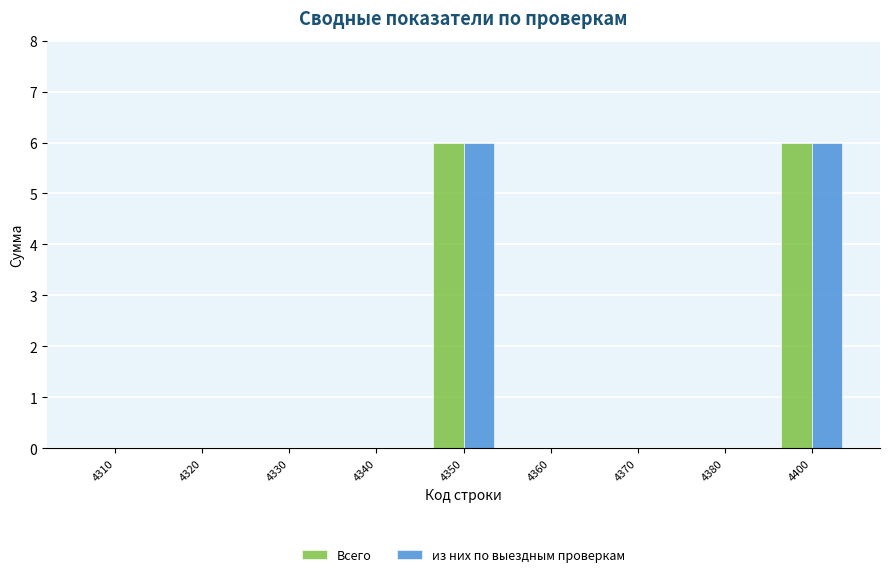

Reading left to right, list all the values displayed in this chart.

Всего: 0	0	0	0	6	0	0	0	6
из них по выездным проверкам: 0	0	0	0	6	0	0	0	6